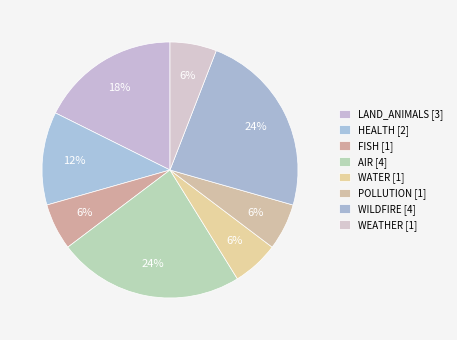

How many segments does this pie chart have?

8